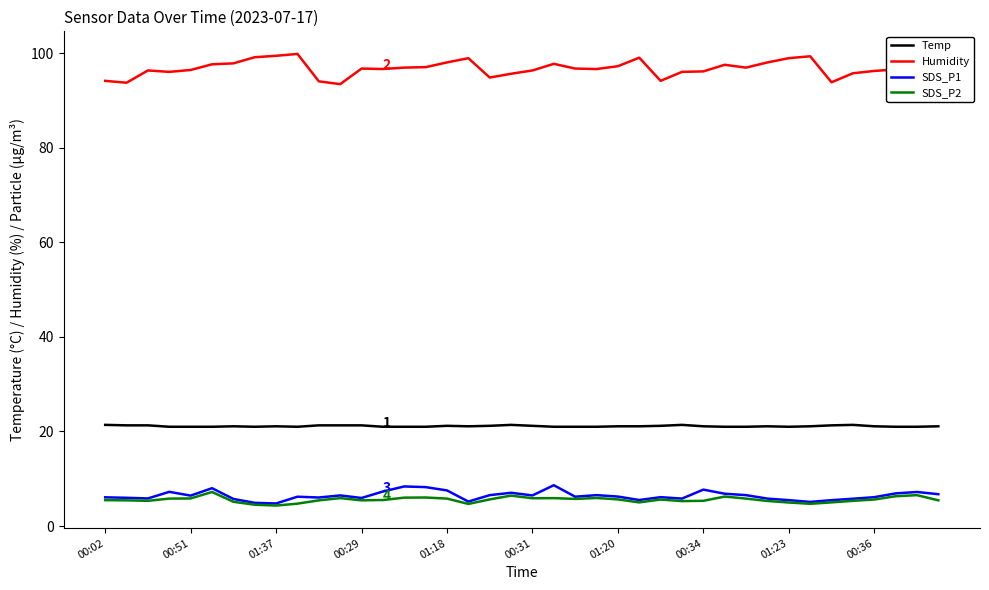

What is the maximum value for SDS_P1?

8.6